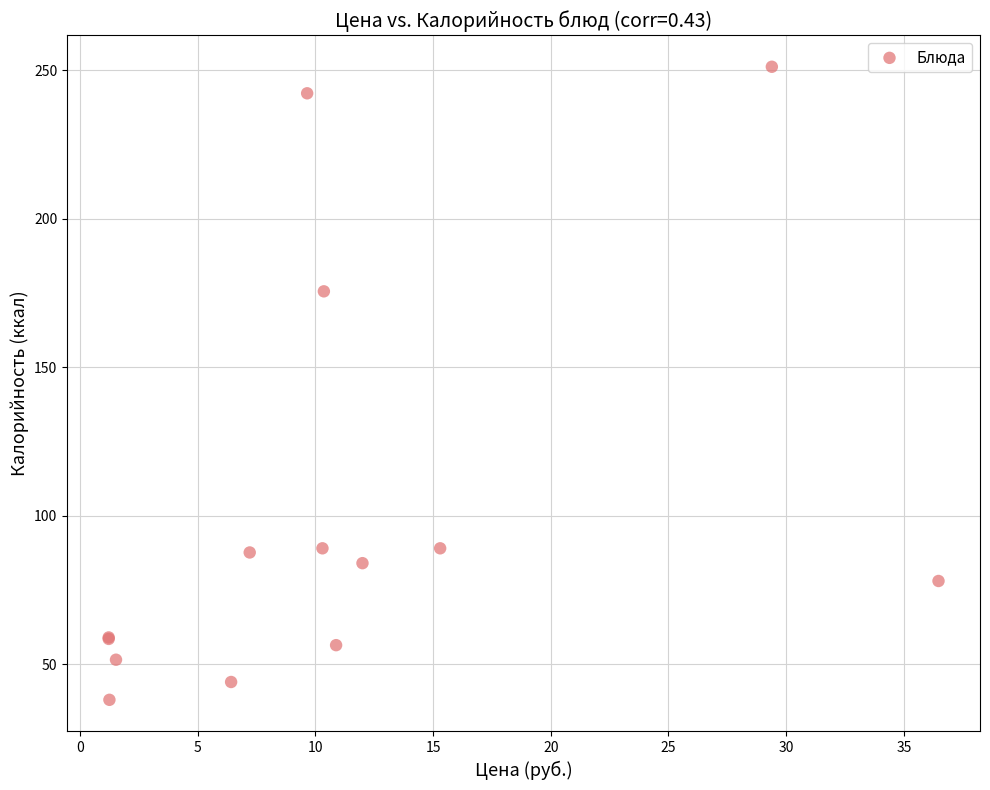

What Y value in the scatter plot is closest to 144?

175.5